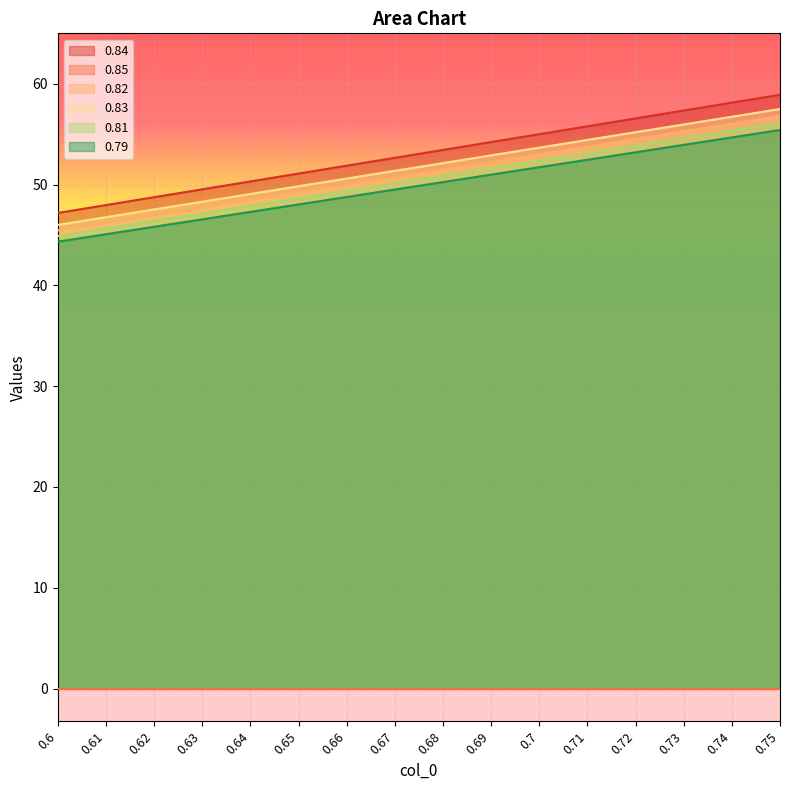

What is the spread (max minus min) of values at 0.71?

55.8